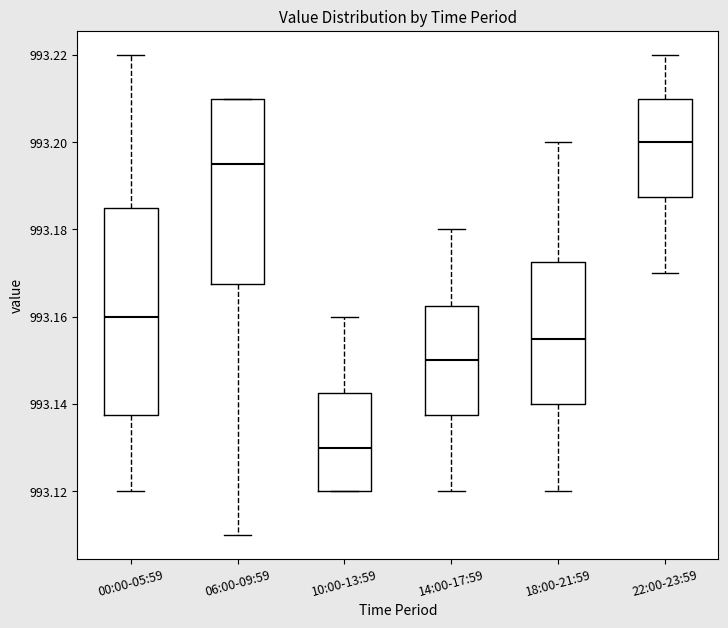

Where does the lower whisker of the box for 00:00-05:59 end on the y-axis? The values are not printed on the chart, so give them approximately, as read against the axis.

993.120